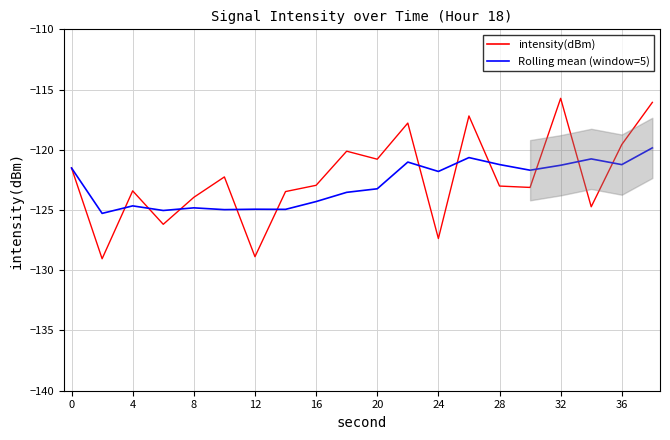

At which label does intensity(dBm) first exceed -122?

0